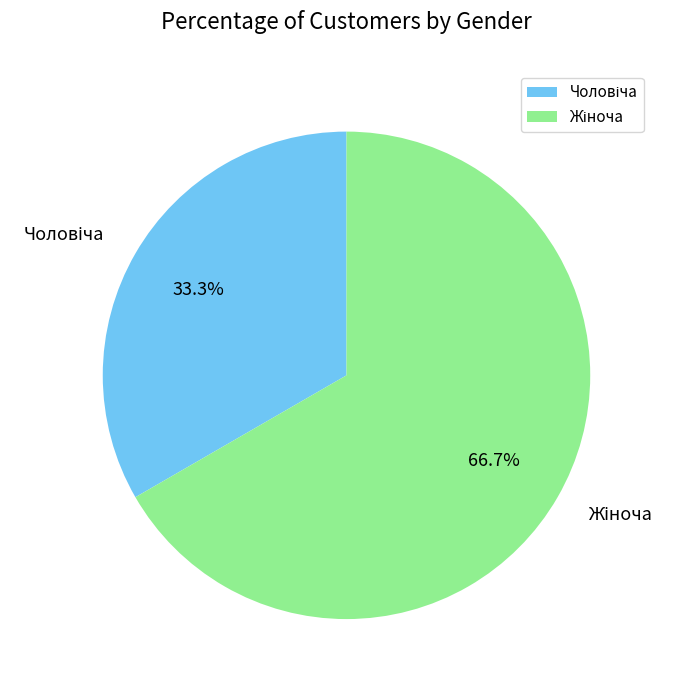

Does any single category account for the majority?

Yes